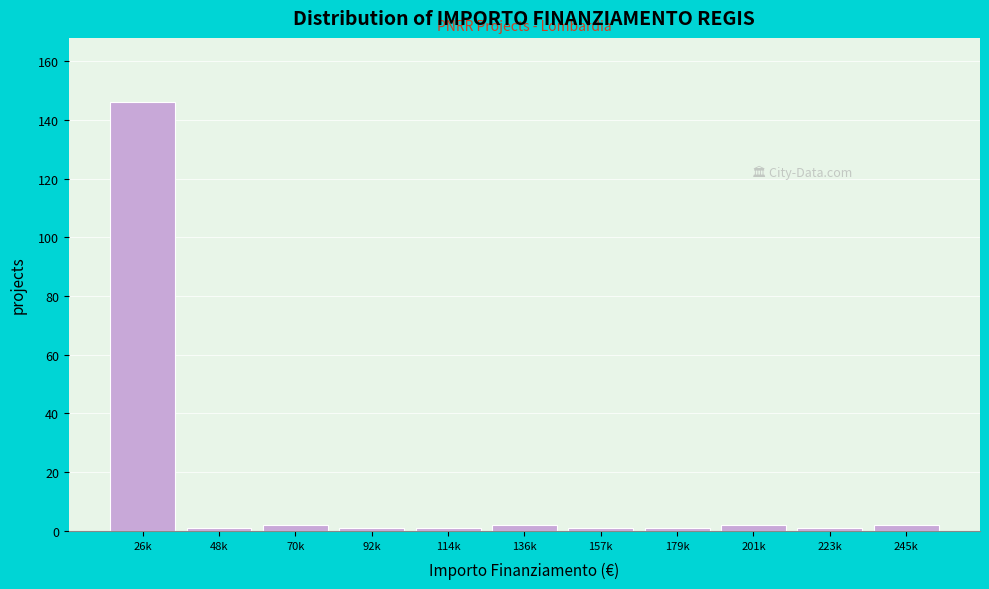

Reading left to right, extract all data points from this chart.

146	1	2	1	1	2	1	1	2	1	2